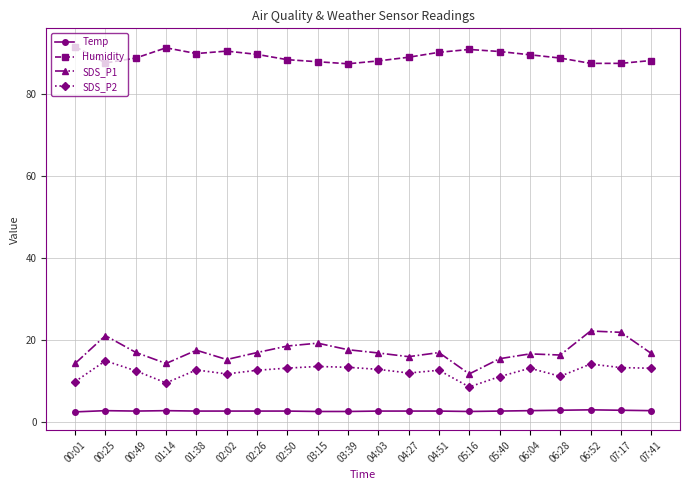

What is the spread (max minus min) of values at 04:03?

85.6